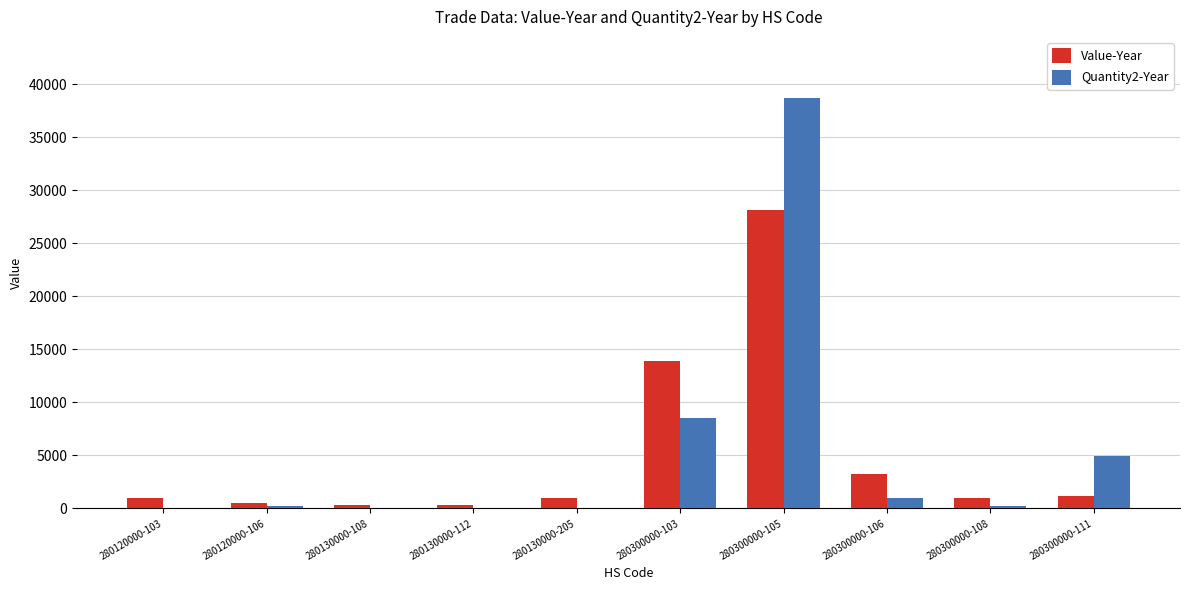

How many groups of bars are there?

10